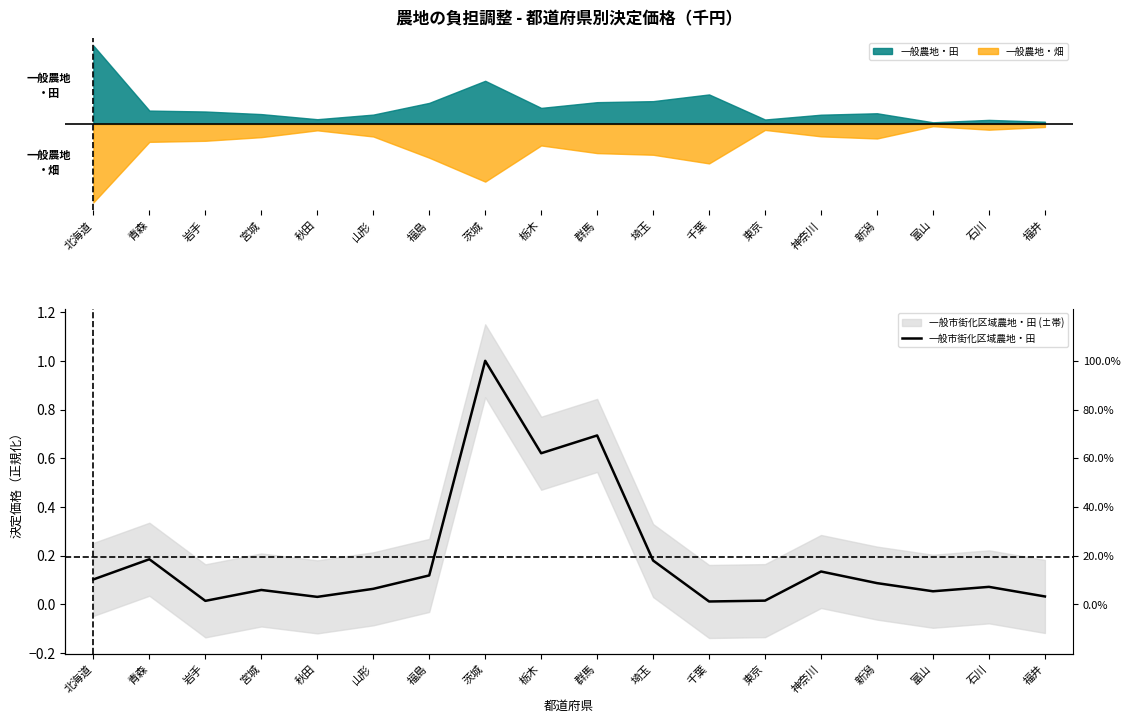

What is the change in value from 栃木 to 石川?

-0.5